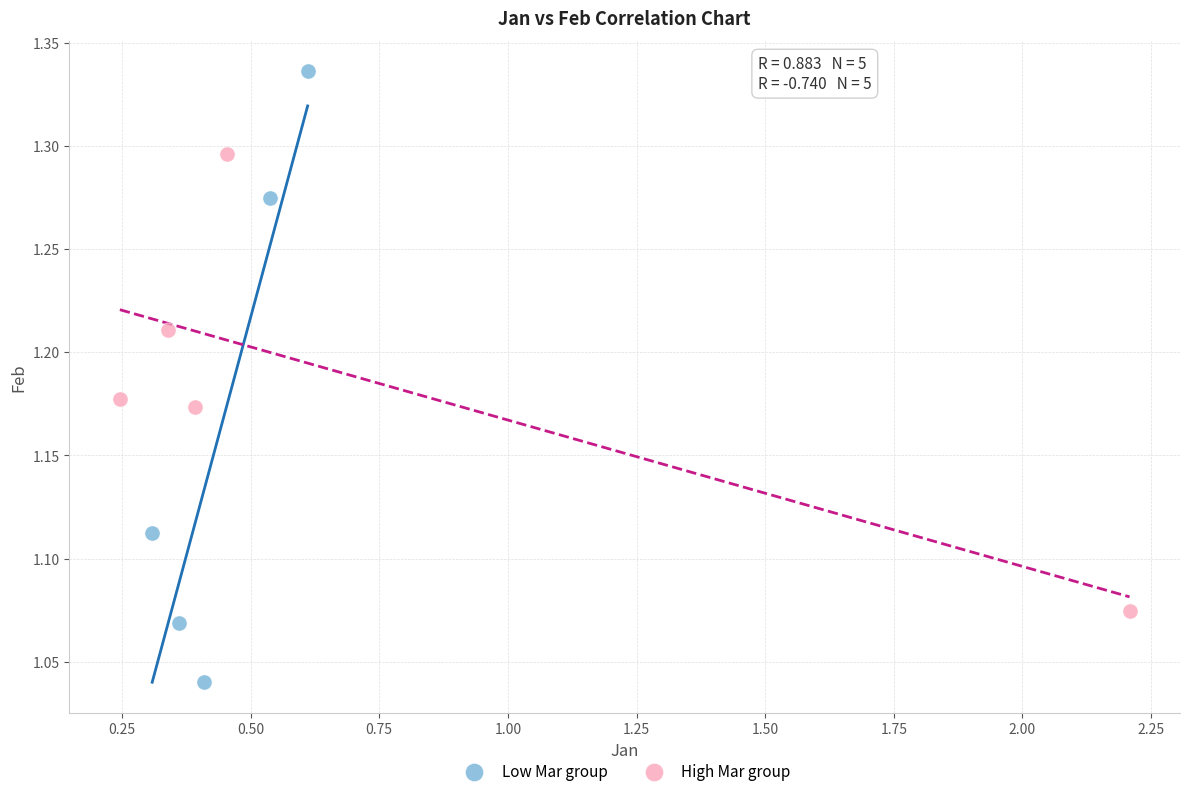

Which series reaches the minimum Y coordinate?

Low Mar group